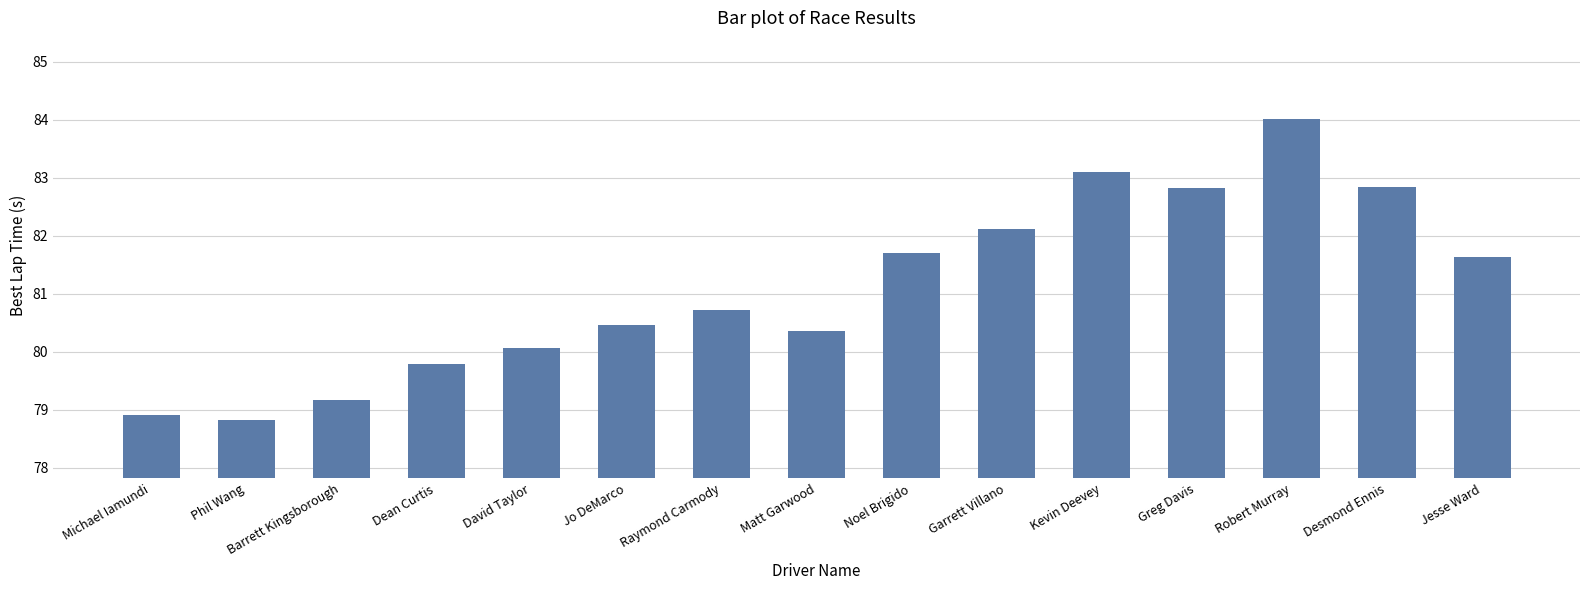

At which label is the value closest to 81?

Raymond Carmody